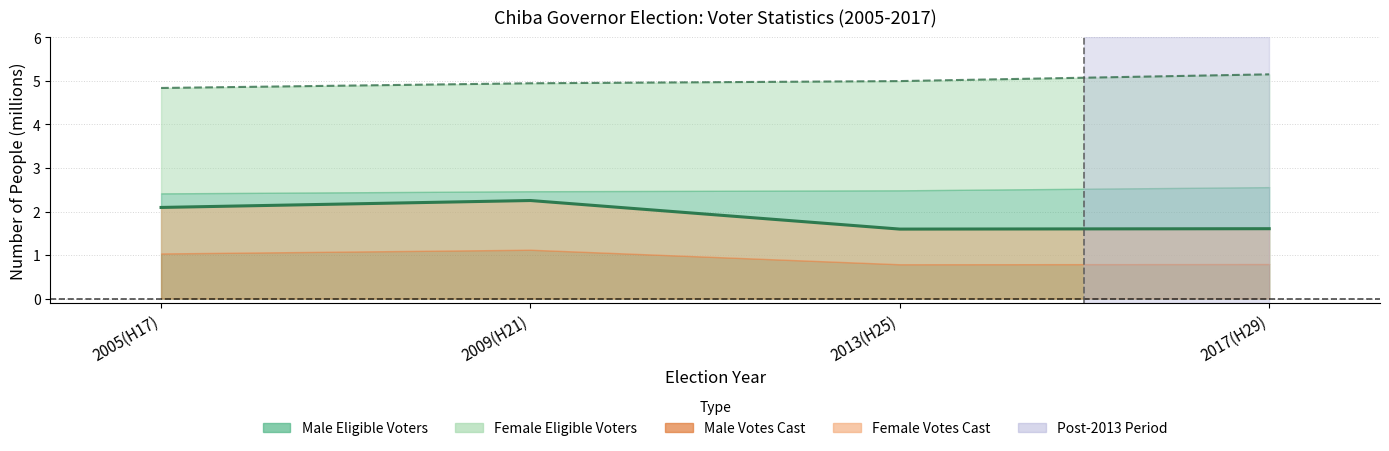

What is the approximate value of Total Eligible Voters at 2013(H25)?

5.0